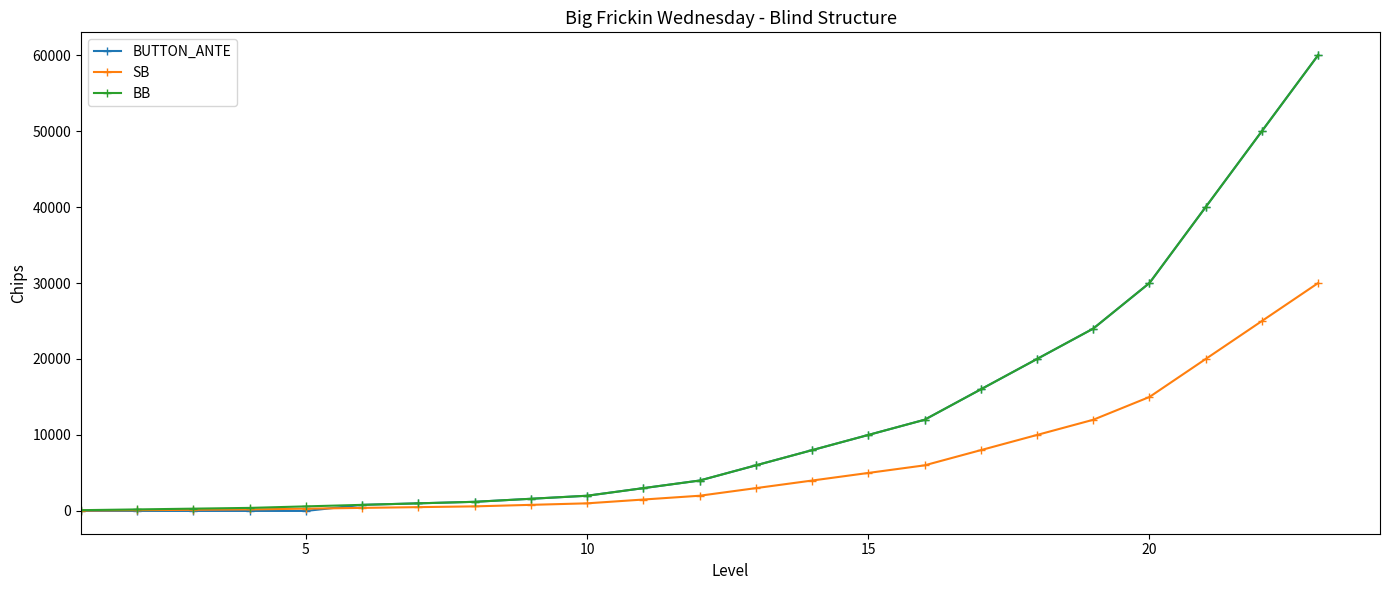

Does the chart have visible grid lines?

No